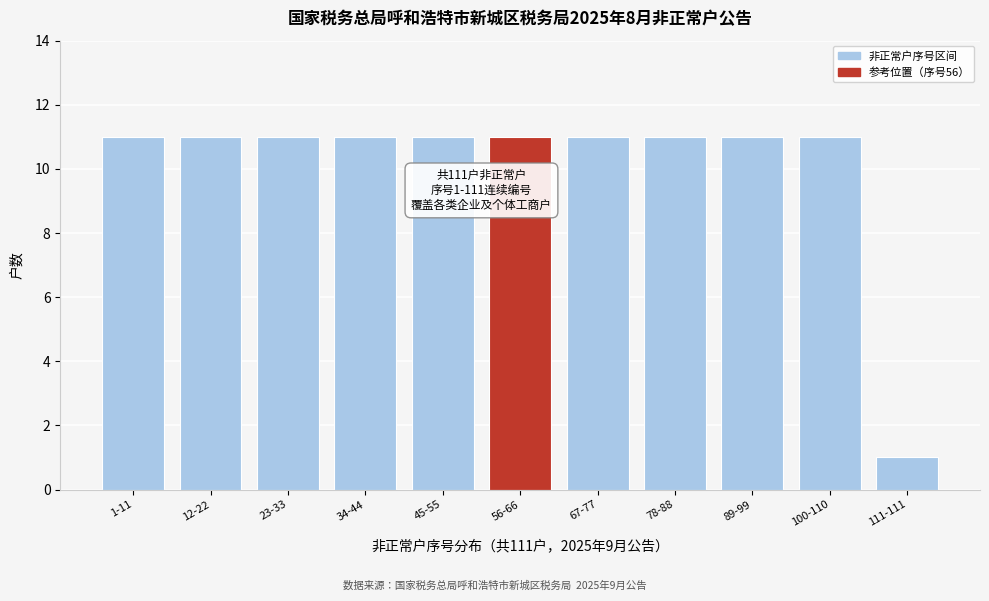

Reading left to right, list all the values displayed in this chart.

11	11	11	11	11	11	11	11	11	11	1